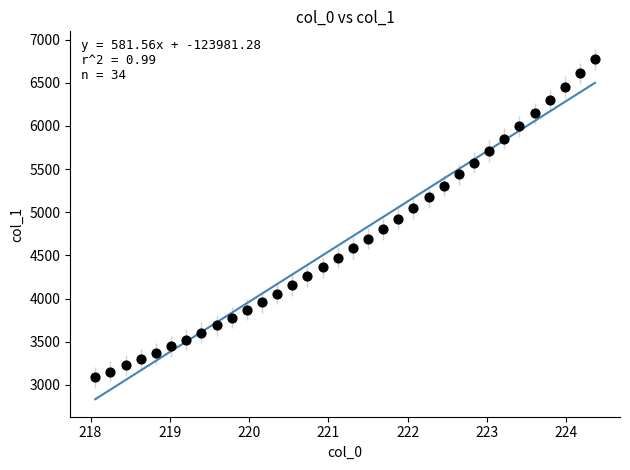

What is the range of Y values (max minus min)?

3681.9